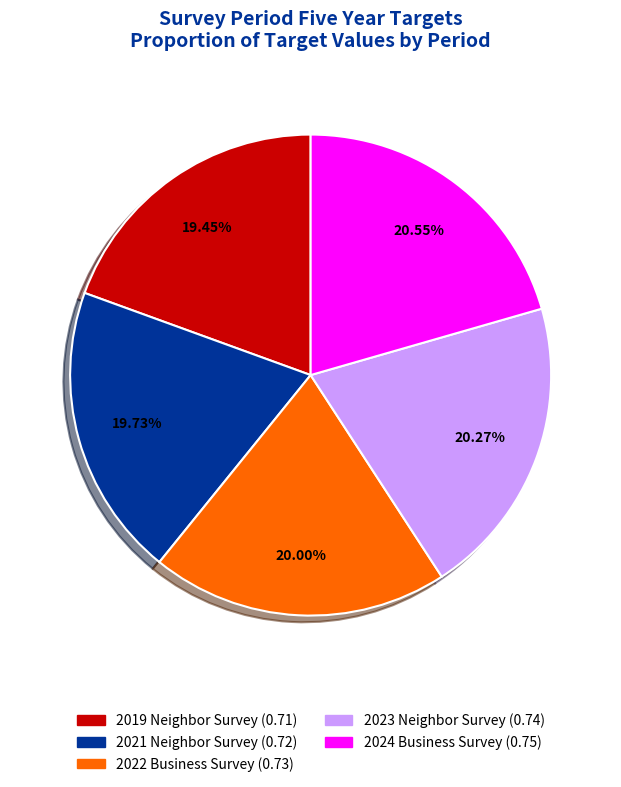

To the nearest percent, what portion does 2021 Neighbor Survey represent?

20%